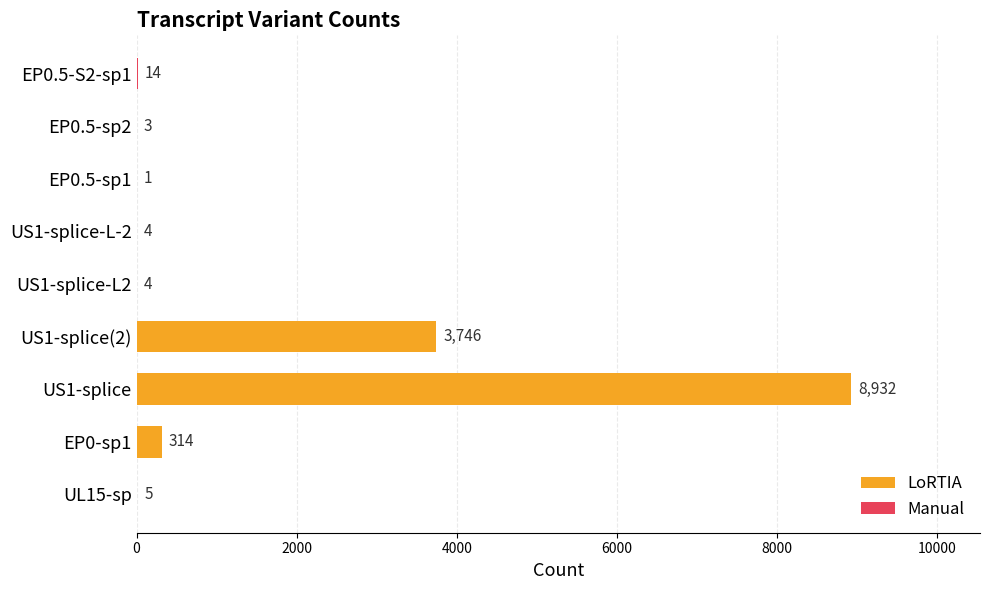

What is the sum of all values?

13023